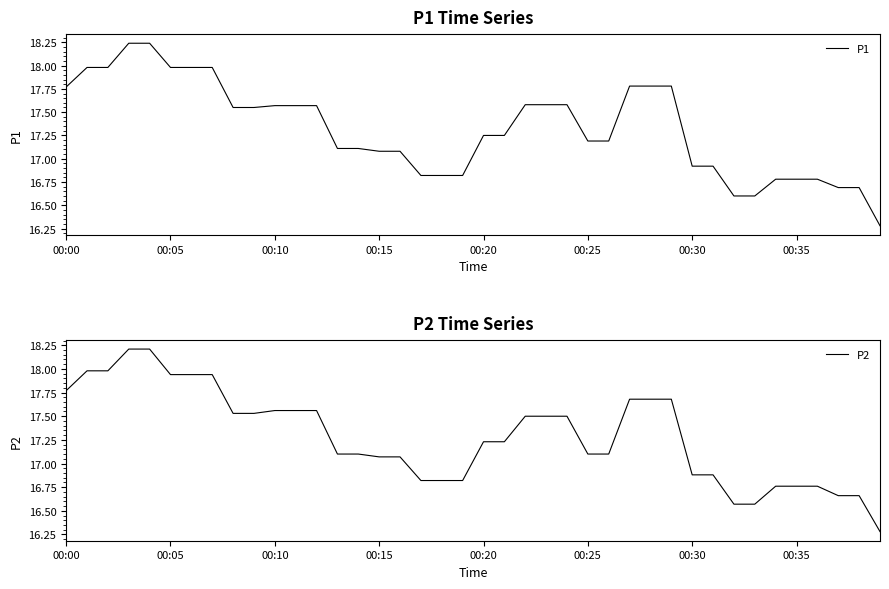

Where does the P1 series first go above 17?

00:00